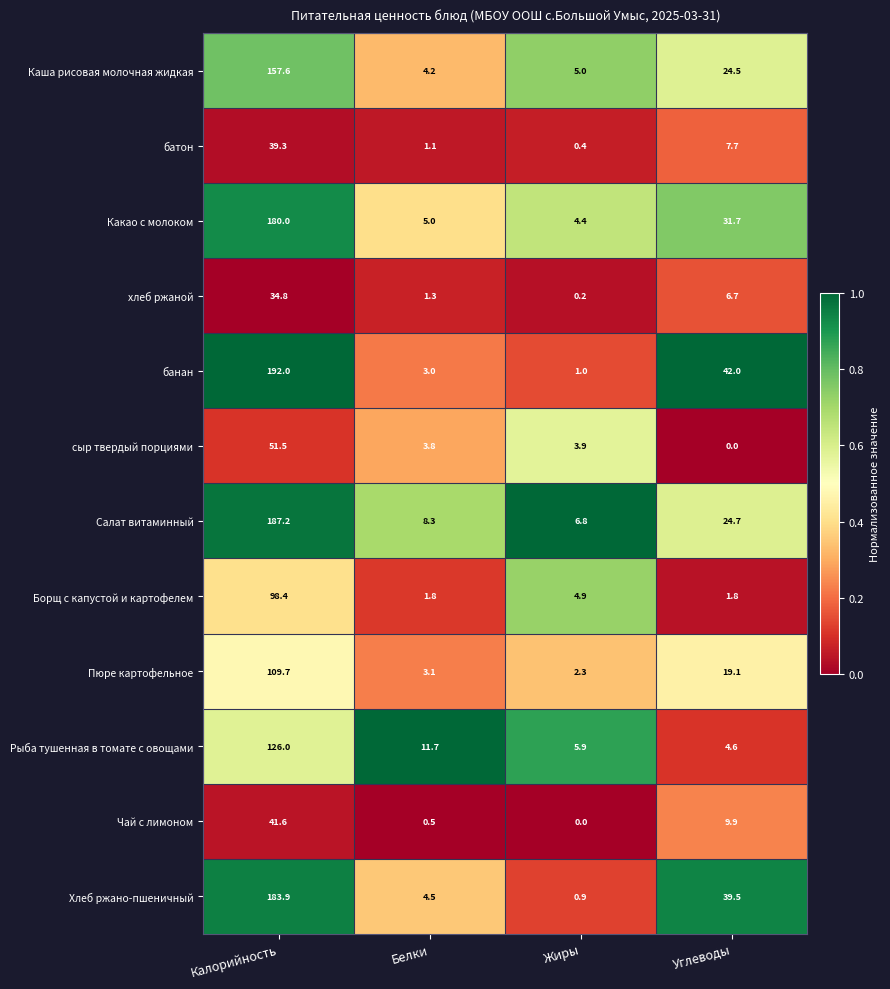

What is the difference between the maximum and minimum values in the хлеб ржаной series?

34.6